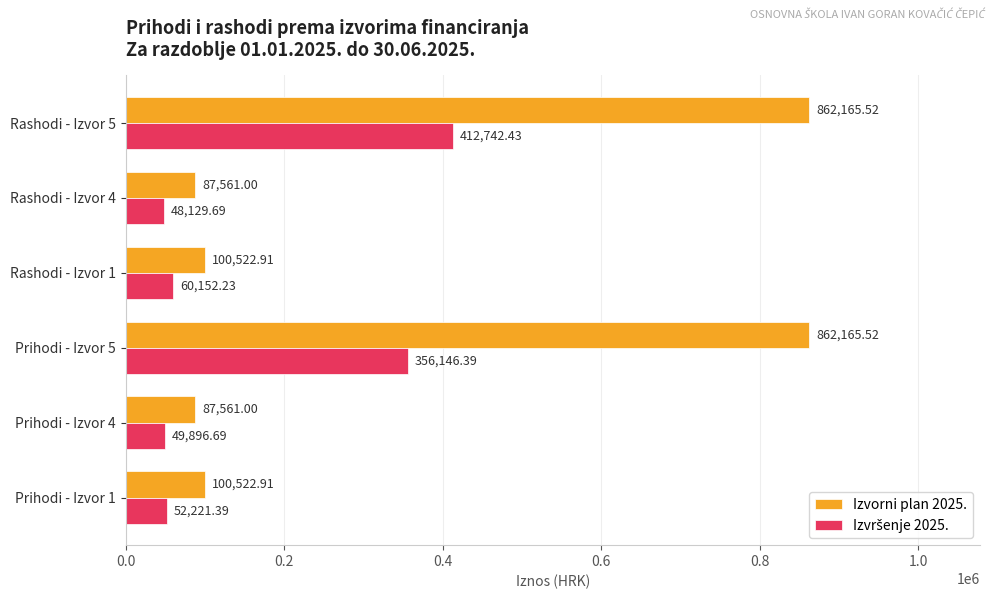

At which category is the sum across all series the highest?

Rashodi - Izvor 5